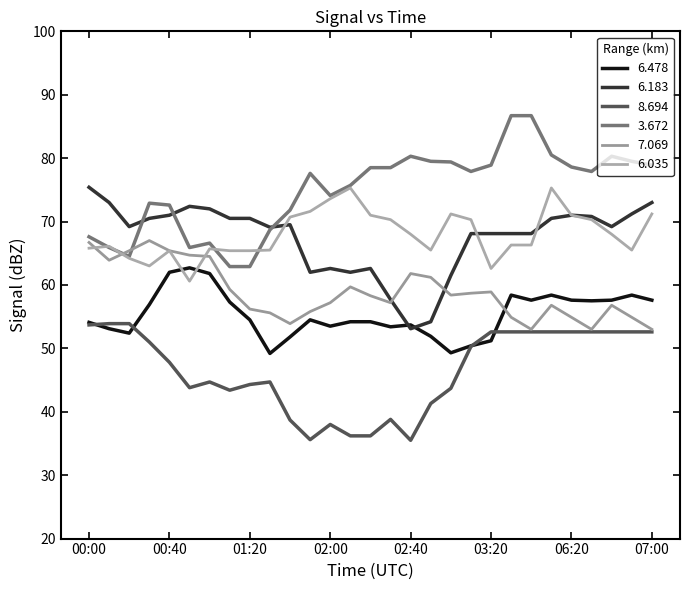

List the labels in order of 6.183 value, largest first.

00:00, 00:10, 07:00, 00:50, 01:00, 06:50, 00:40, 06:20, 06:30, 00:30, 01:10, 01:20, 03:50, 01:40, 00:20, 06:40, 01:30, 03:10, 03:20, 03:30, 03:40, 02:00, 02:20, 01:50, 02:10, 03:00, 02:30, 02:50, 02:40